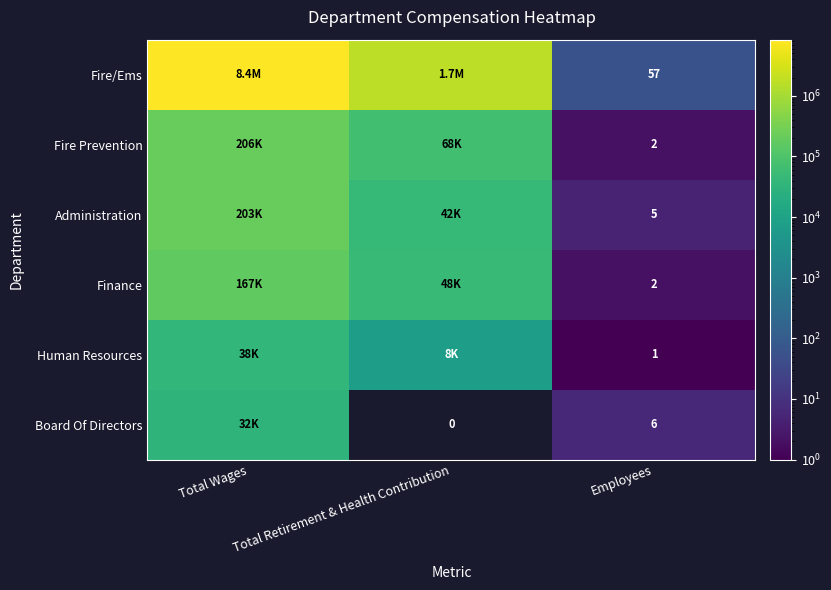

What is the sum of the Board Of Directors values at Total Retirement & Health Contribution and Employees?

6